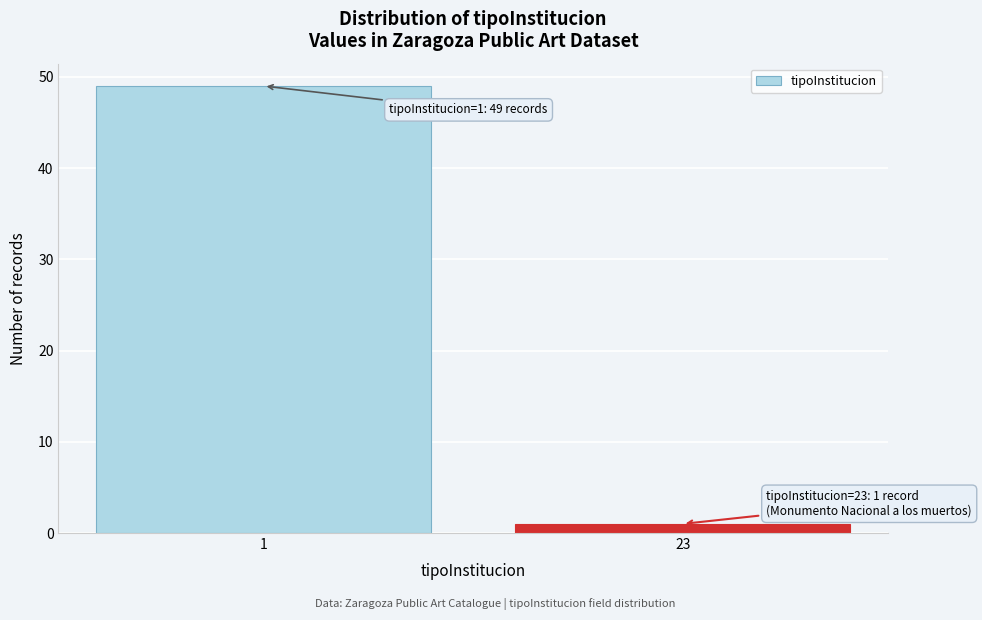

Reading right to left, what are all the values shown in this chart?

1	49